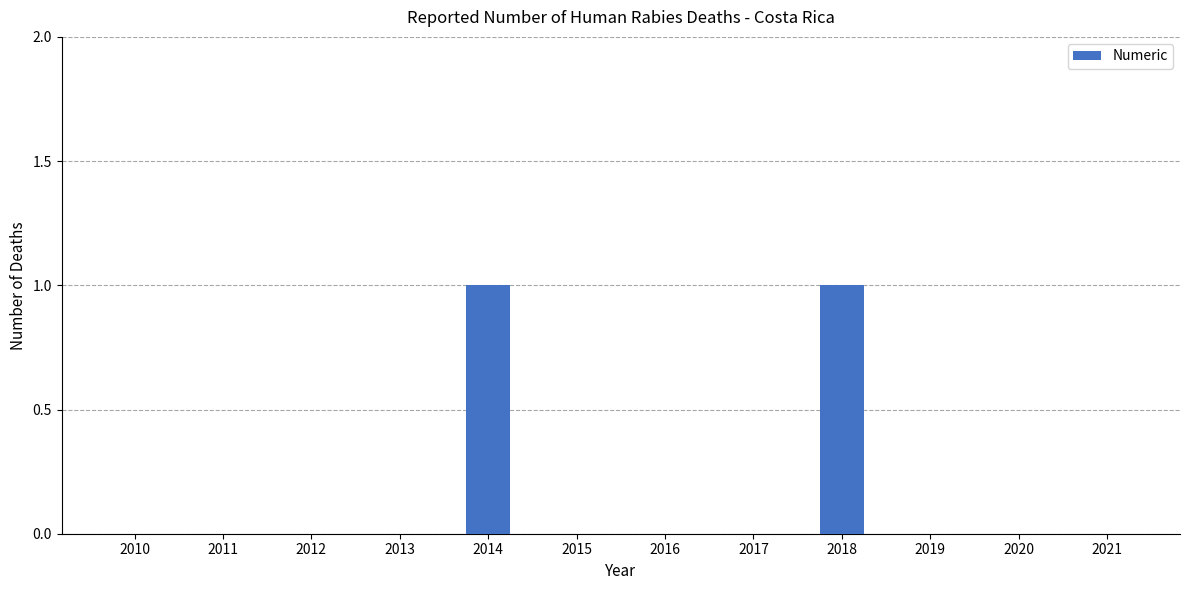

Reading left to right, what are all the values shown in this chart?

2010=0	2011=0	2012=0	2013=0	2014=1	2015=0	2016=0	2017=0	2018=1	2019=0	2020=0	2021=0